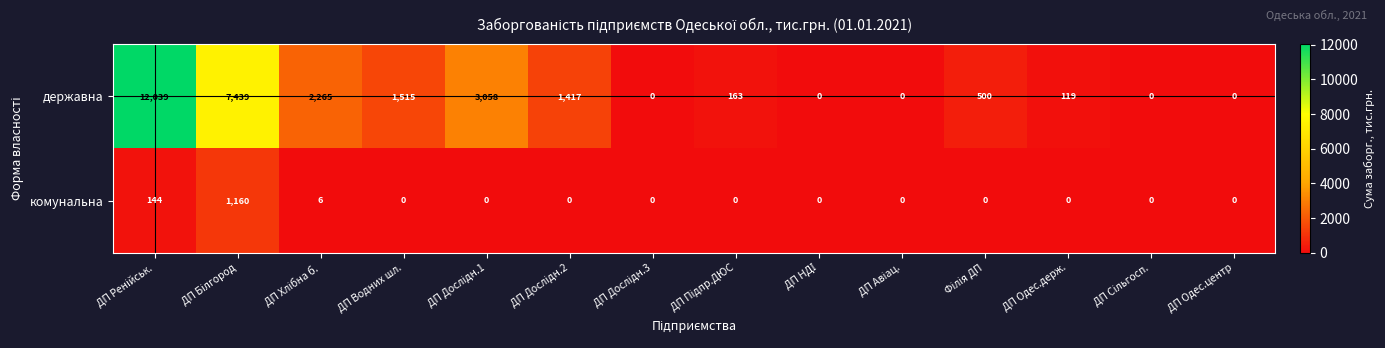

Reading left to right, list all the values displayed in this chart.

державна: 12039	7439	2265	1515	3058	1417	0	163	0	0	500	119	0	0
комунальна: 144	1160	6	0	0	0	0	0	0	0	0	0	0	0